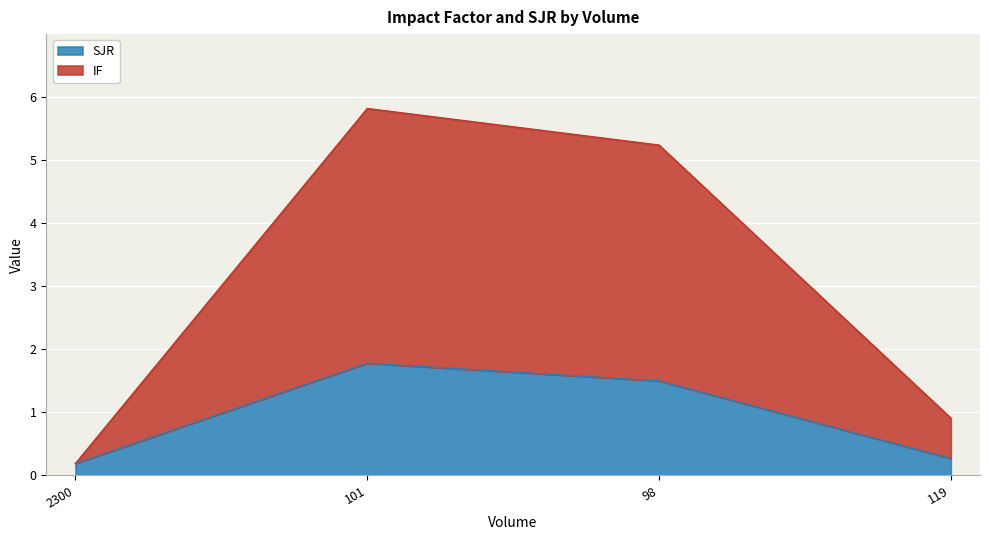

What is the difference between the maximum and minimum values in the SJR series?

1.6